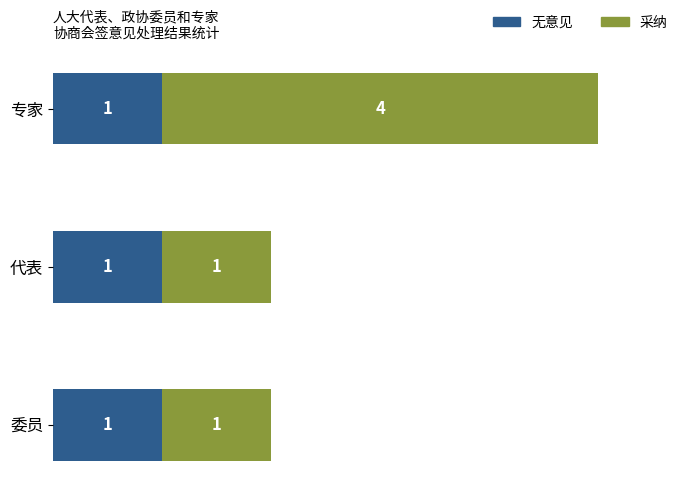

The 无意见 series shows 1 at 专家. True or false?

True